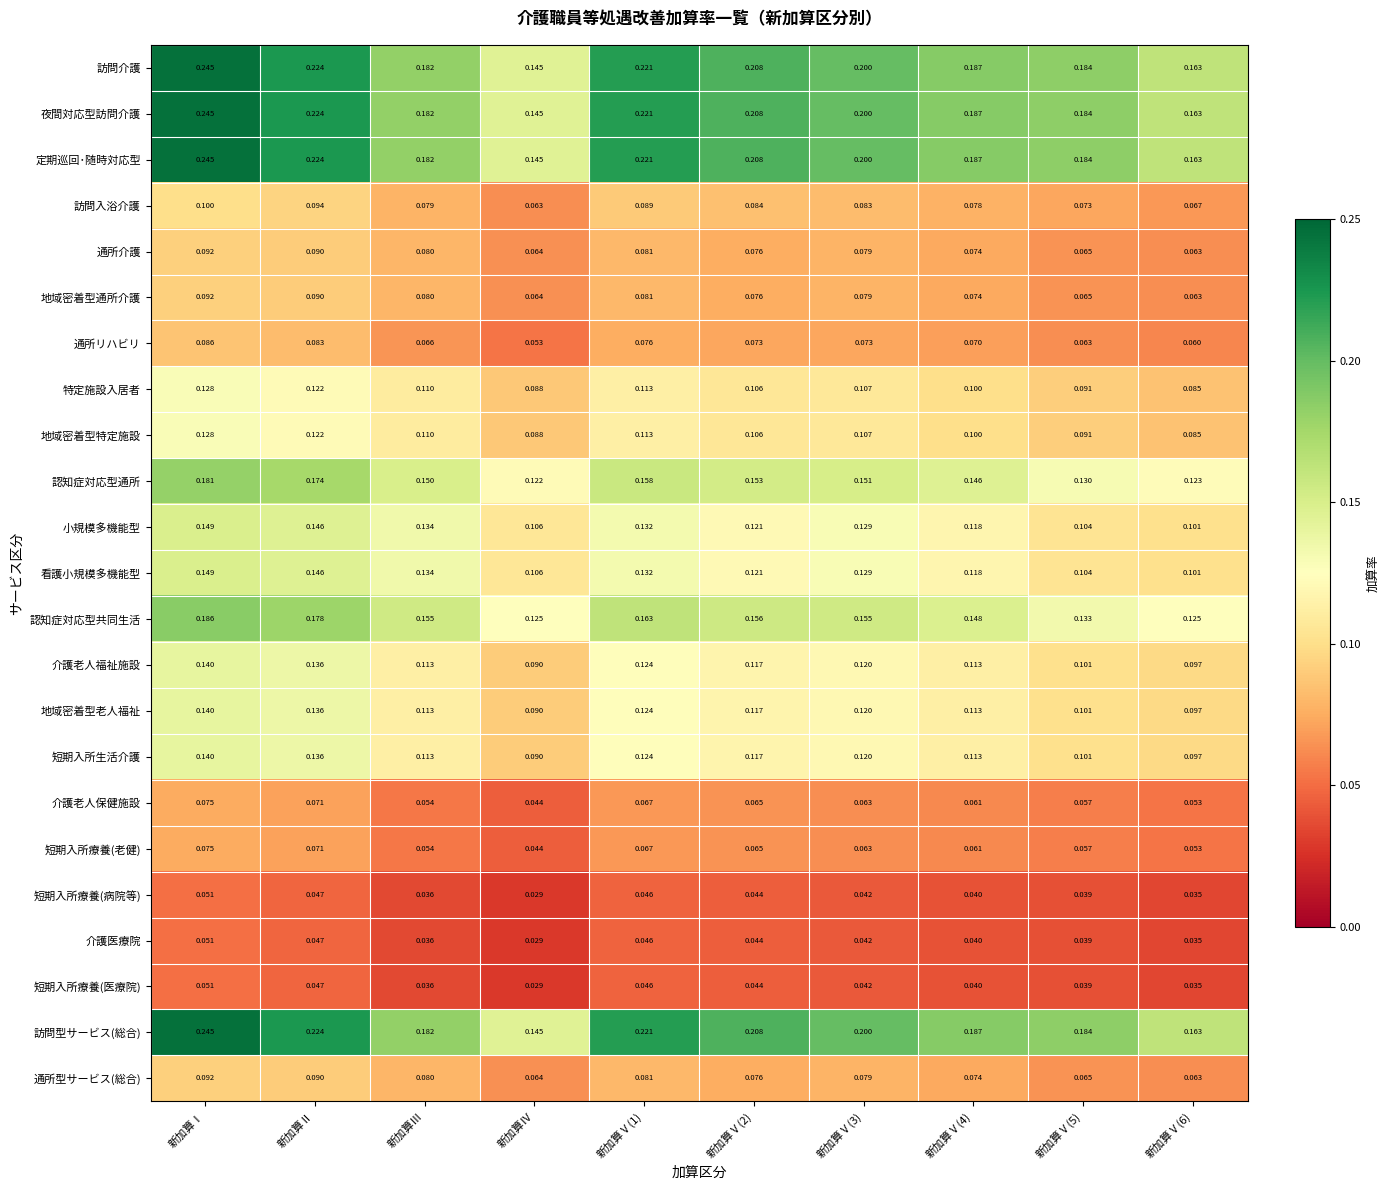

At which label does 認知症対応型共同生活 reach its peak?

新加算Ⅰ